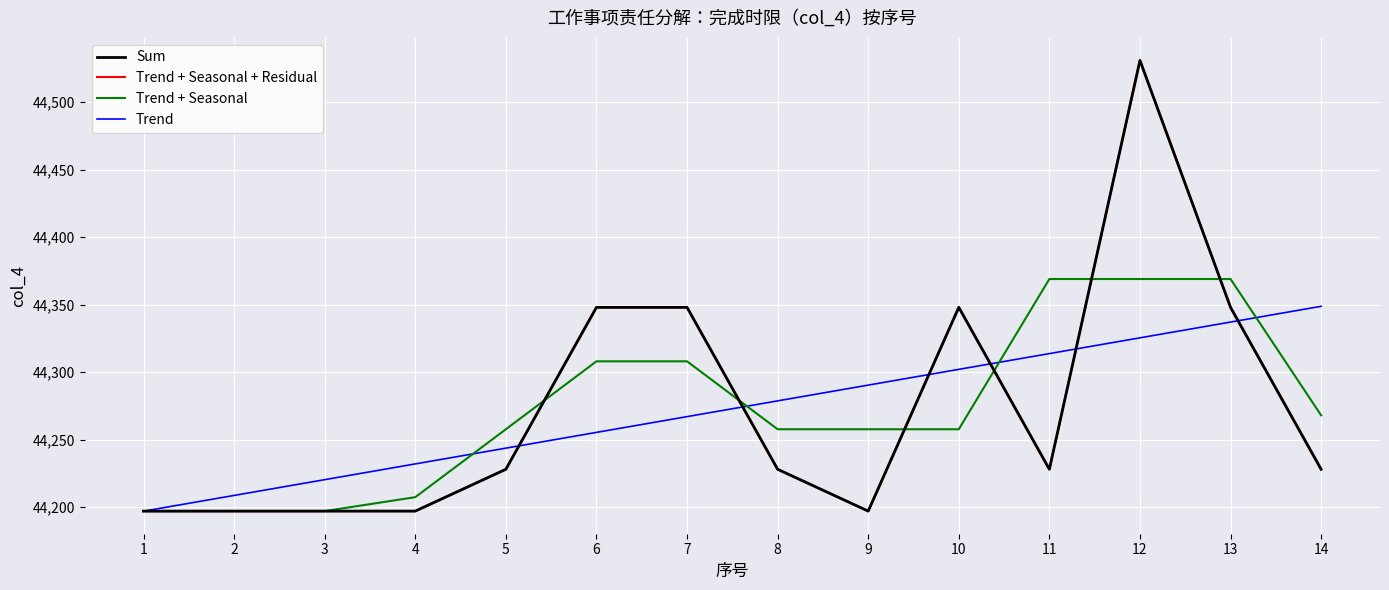

Which series ends up on top after the final intersection of Trend + Seasonal + Residual and Trend?

Trend